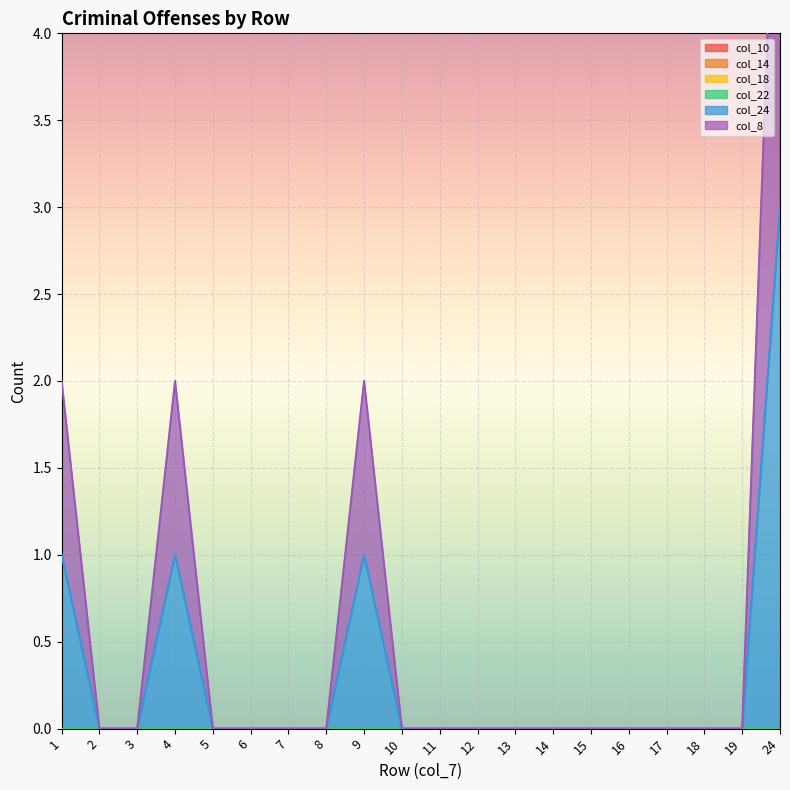

At which category is the sum across all series the highest?

24